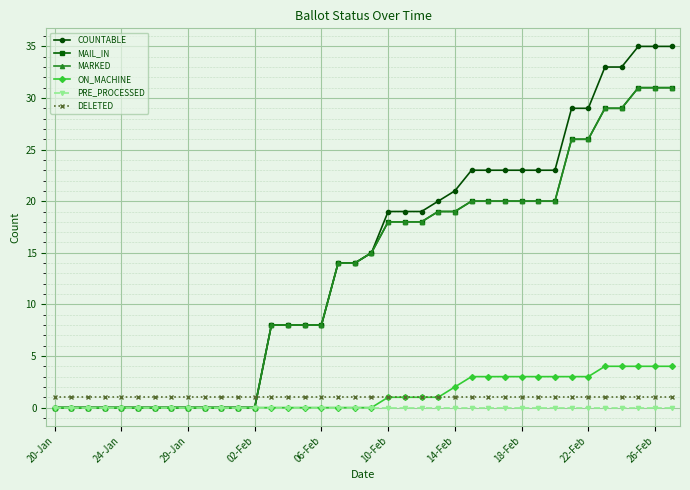

Which series has the largest range (max minus min)?

COUNTABLE